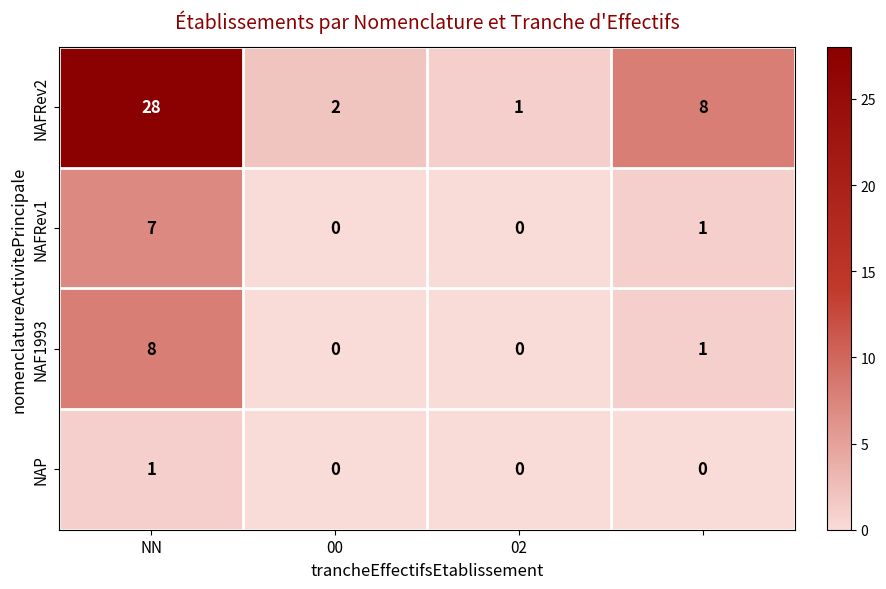

Count the number of categories in the chart.

4